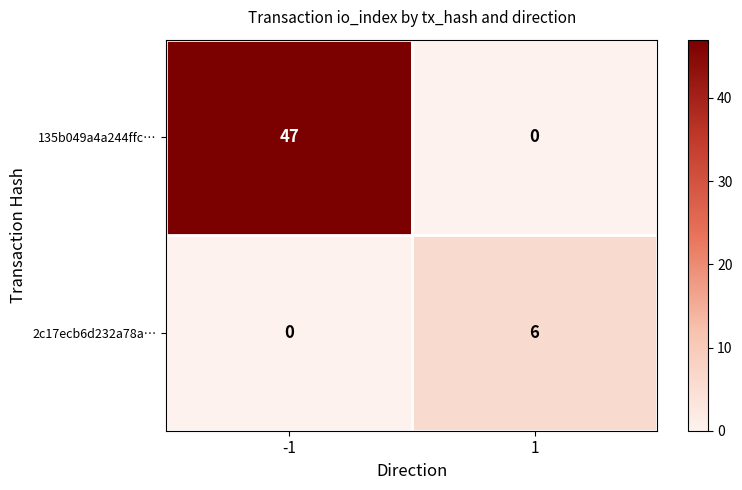

What is the sum of the 2c17ecb6d232a78a… values at -1 and 1?

6